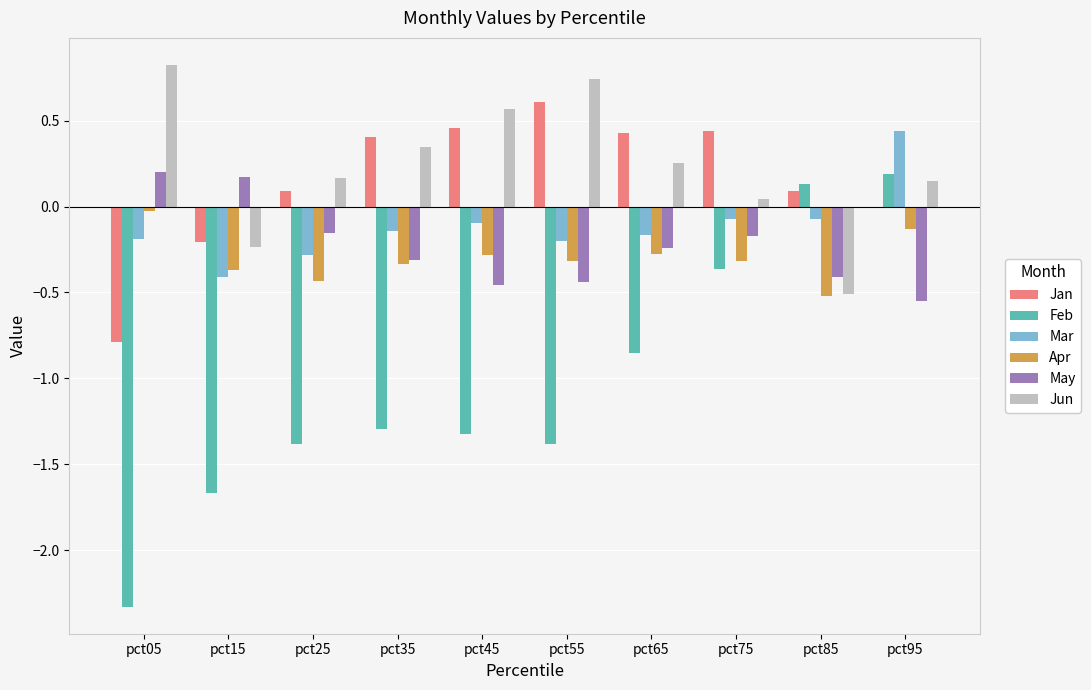

Is the value of Feb at pct05 greater than the value of May at pct25?

No